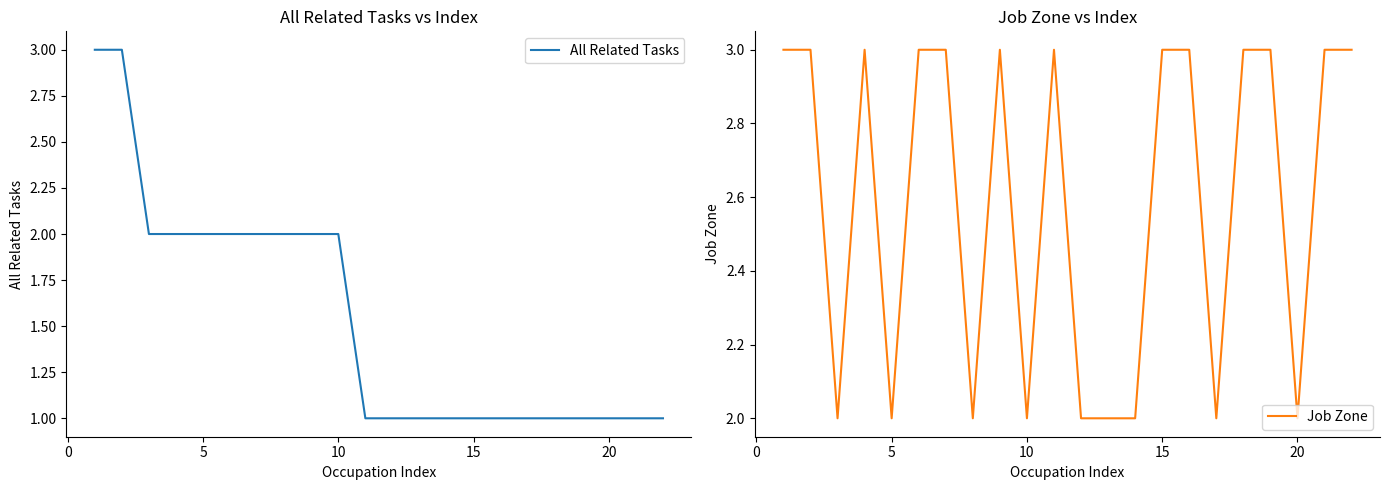

Which series has the widest spread of values?

All Related Tasks